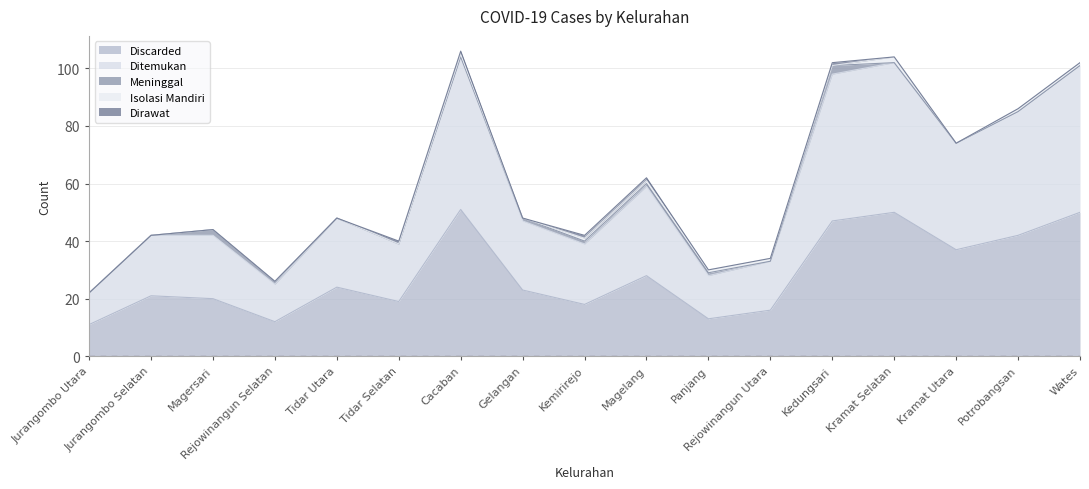

Reading right to left, extract all data points from this chart.

Discarded: 50	42	37	50	47	16	13	28	18	23	51	19	24	12	20	21	11
Ditemukan: 51	43	37	52	51	17	15	31	21	24	53	20	24	13	22	21	11
Meninggal: 0	0	0	0	3	0	1	1	1	1	0	0	0	1	2	0	0
Isolasi Mandiri: 1	1	0	2	0	1	1	1	1	0	1	0	0	0	0	0	0
Dirawat: 0	0	0	0	1	0	0	1	1	0	1	1	0	0	0	0	0